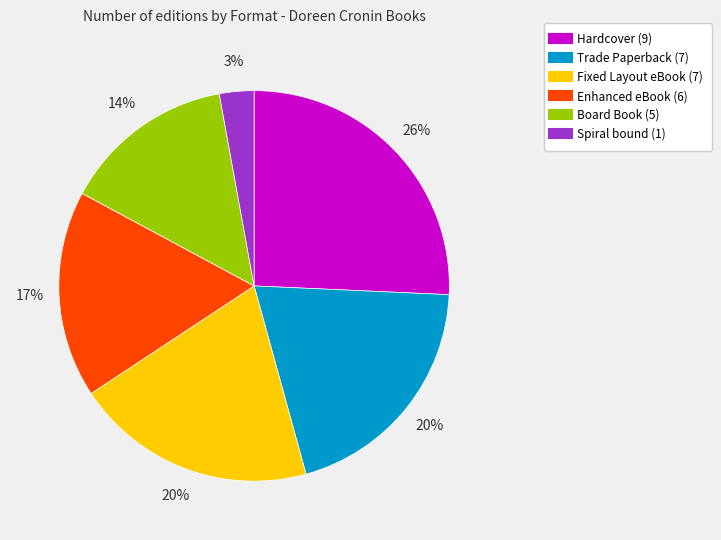

Count the number of slices in the pie.

6